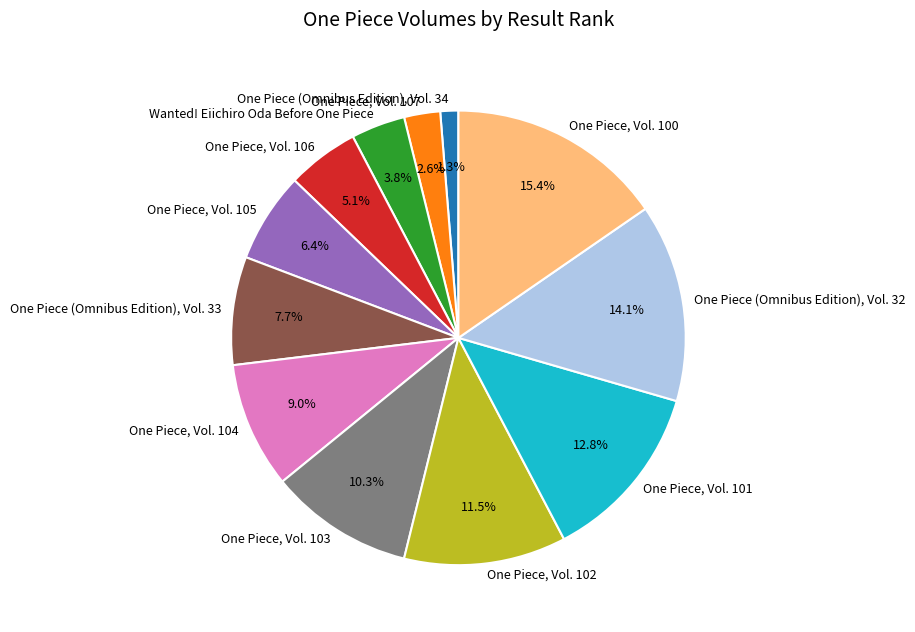

Which has a higher value, One Piece (Omnibus Edition), Vol. 32 or One Piece, Vol. 105?

One Piece (Omnibus Edition), Vol. 32